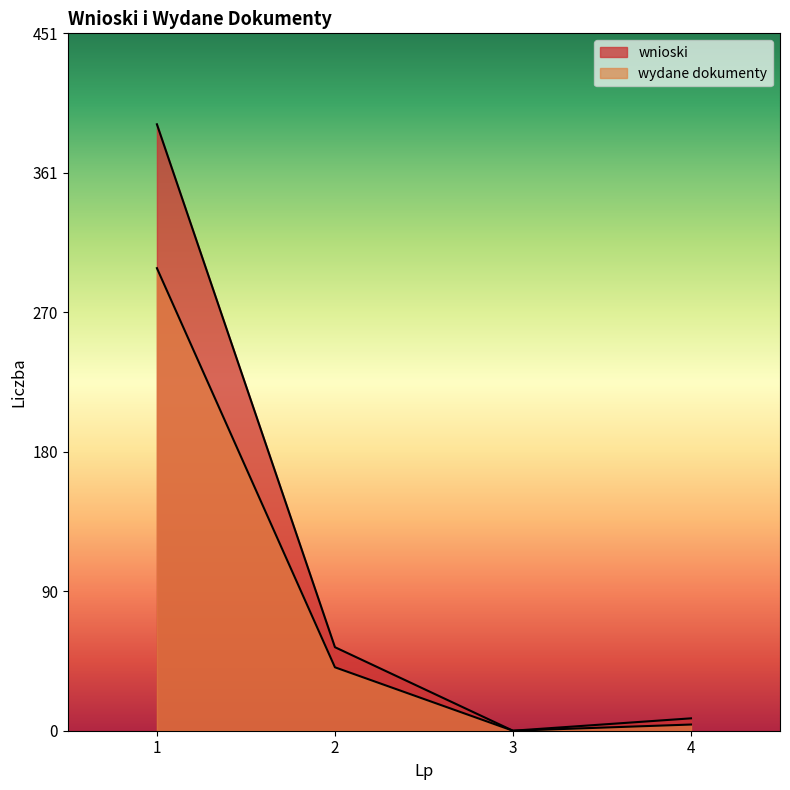

What is the difference between the maximum and minimum values in the wydane dokumenty series?

299